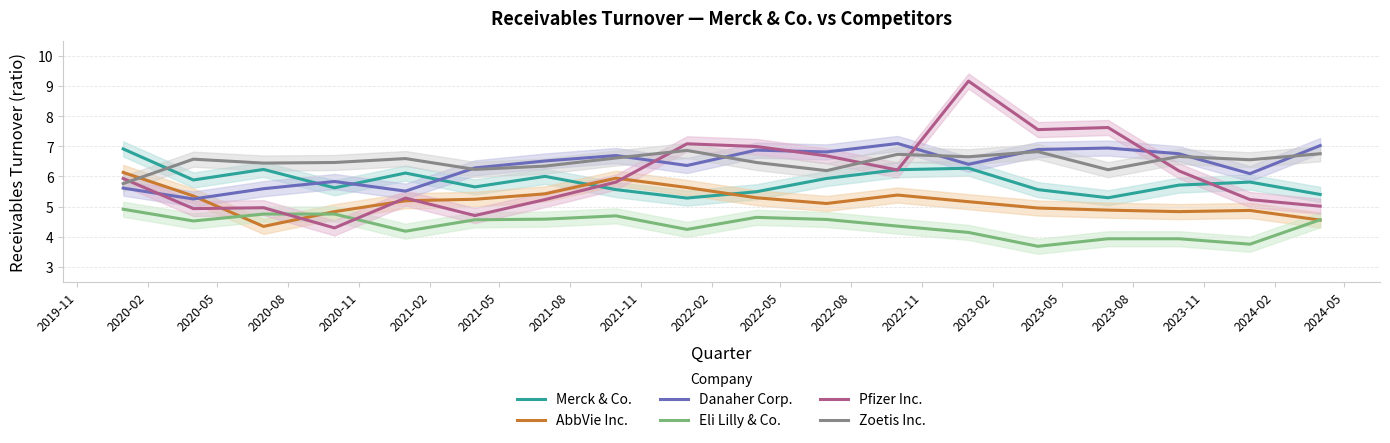

Which series has the largest range (max minus min)?

Pfizer Inc.